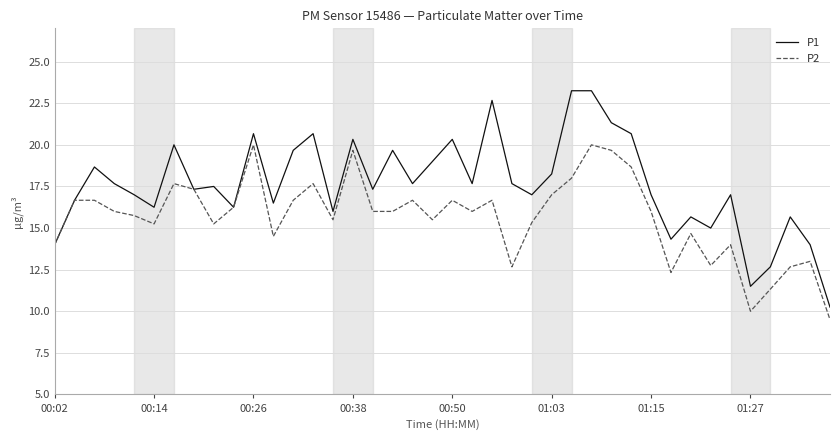

List the series in order of their peak value, lowest first.

P2, P1